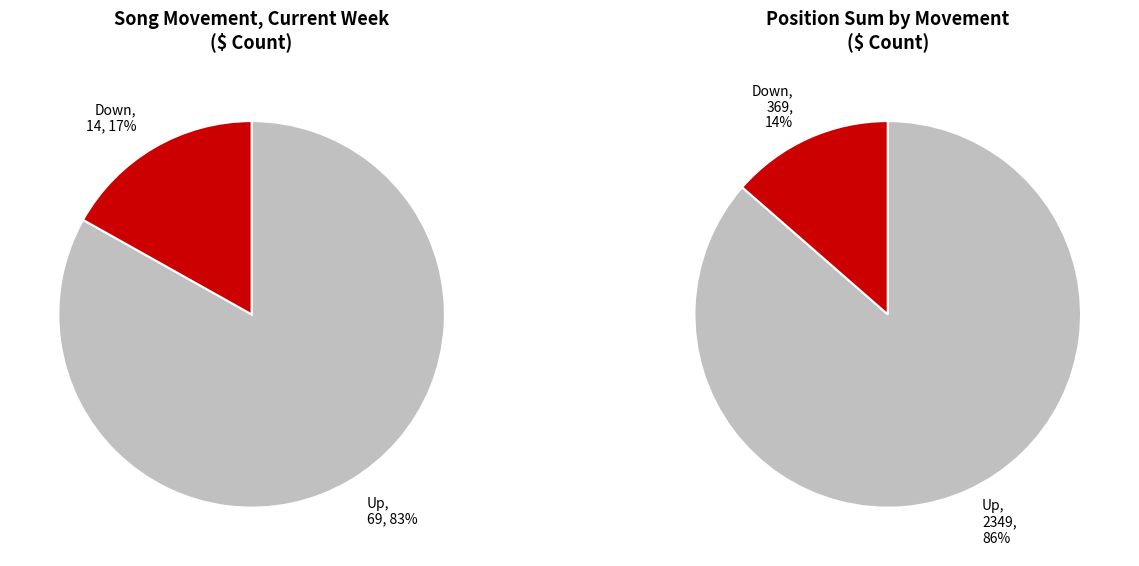

How much of the chart is everything except up?

16.9%